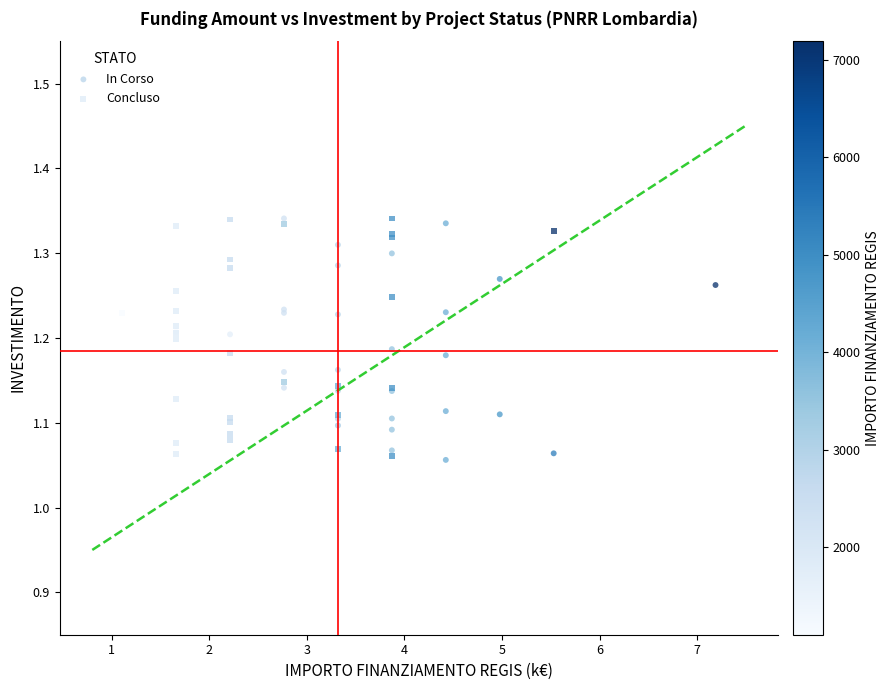

What are all the series names shown in the legend?

In Corso, Concluso